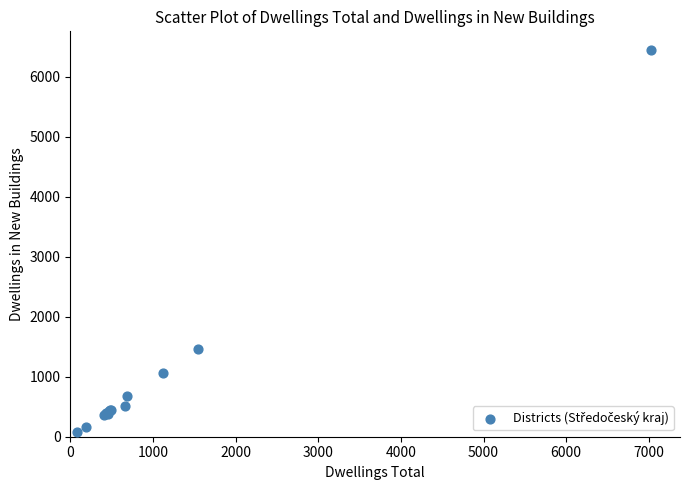

What Y value in the scatter plot is closest to 3263?

1457